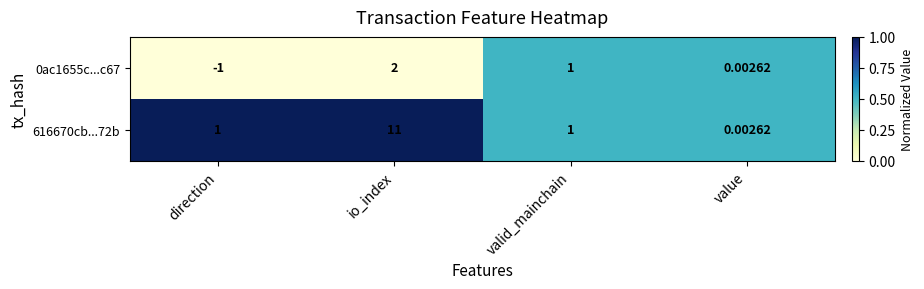

At which label does 0ac1655c...c67 reach its minimum?

direction